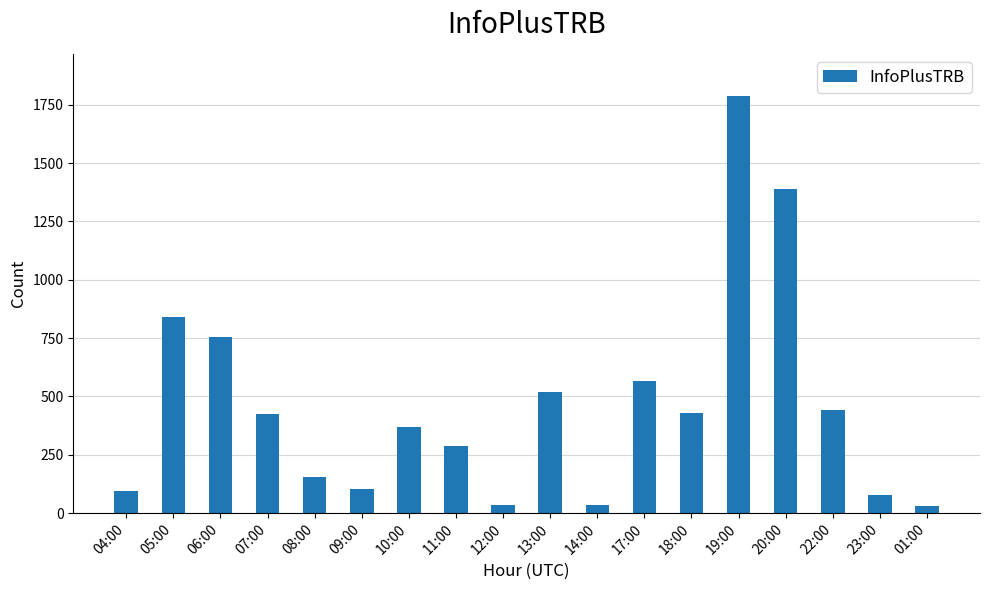

Which label corresponds to the largest value in the chart?

19:00